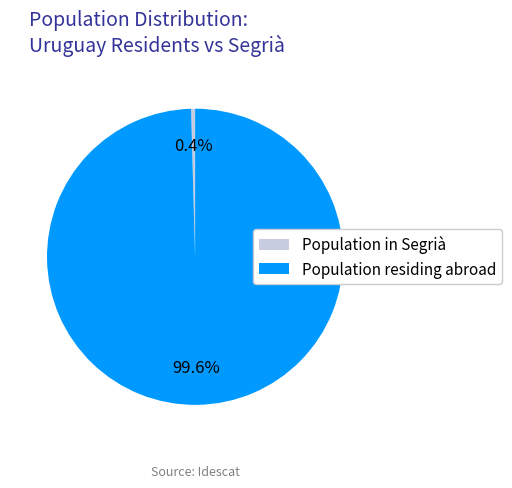

Combined, do Population residing abroad and Population in Segrià account for over 50%?

Yes